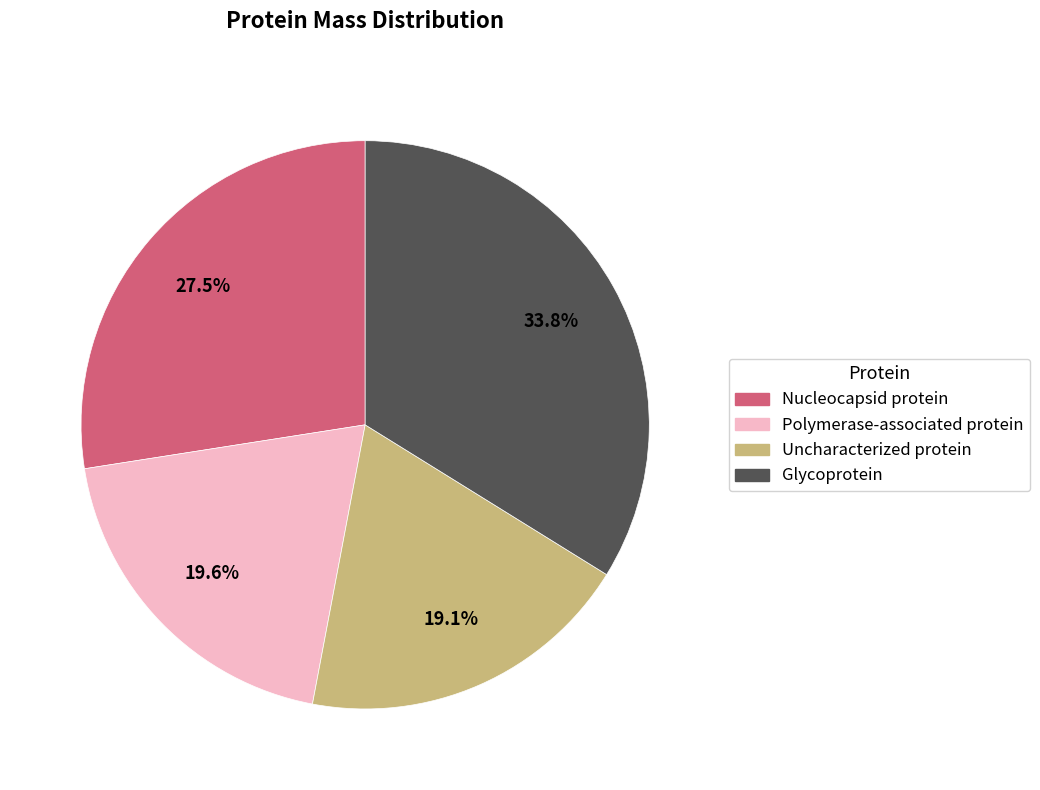

True or false: Nucleocapsid protein accounts for 13% of the total.

False